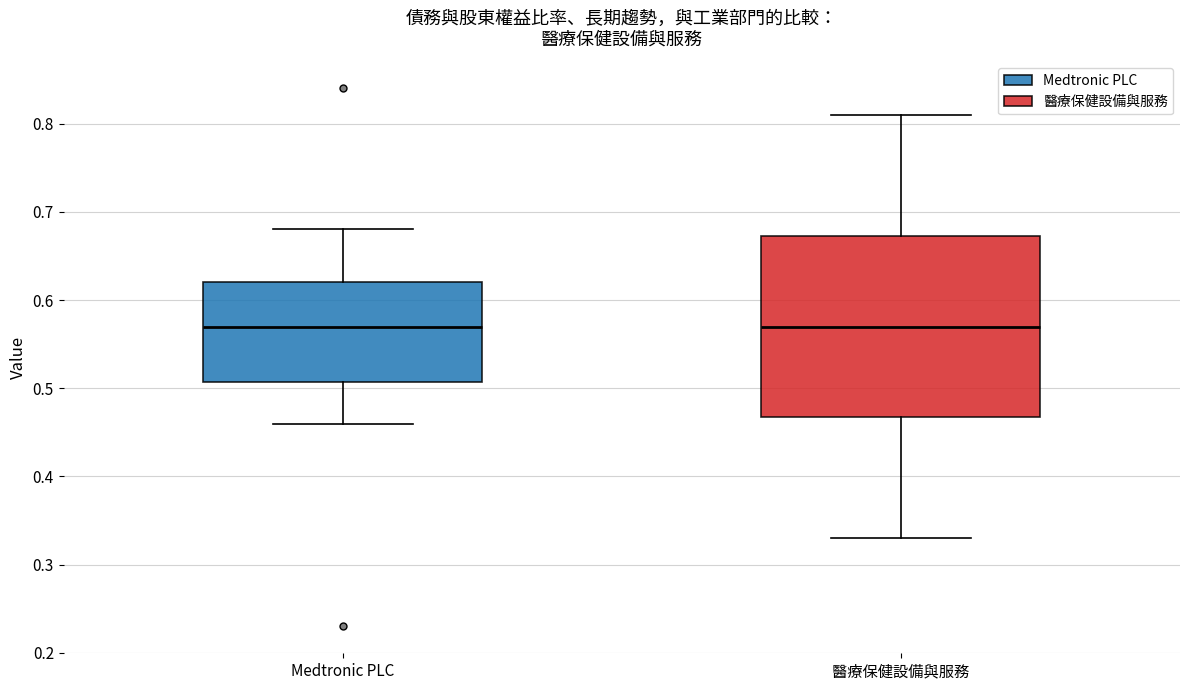

Comparing the boxes themselves (not the whiskers), which one is the tallest?

醫療保健設備與服務